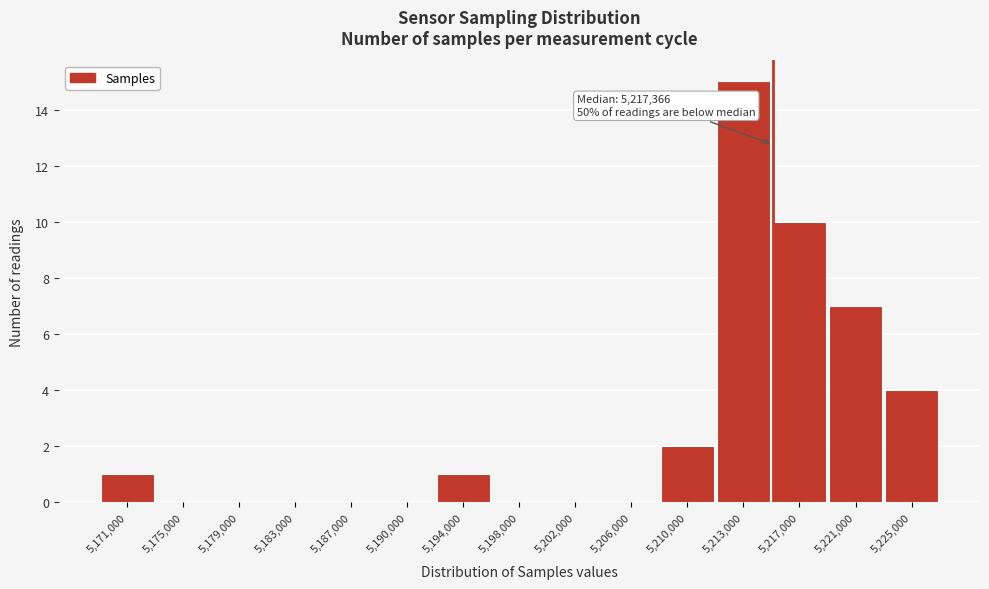

Reading left to right, transcribe all the data shown in this chart.

5,171,000=1	5,175,000=0	5,179,000=0	5,183,000=0	5,187,000=0	5,190,000=0	5,194,000=1	5,198,000=0	5,202,000=0	5,206,000=0	5,210,000=2	5,213,000=15	5,217,000=10	5,221,000=7	5,225,000=4